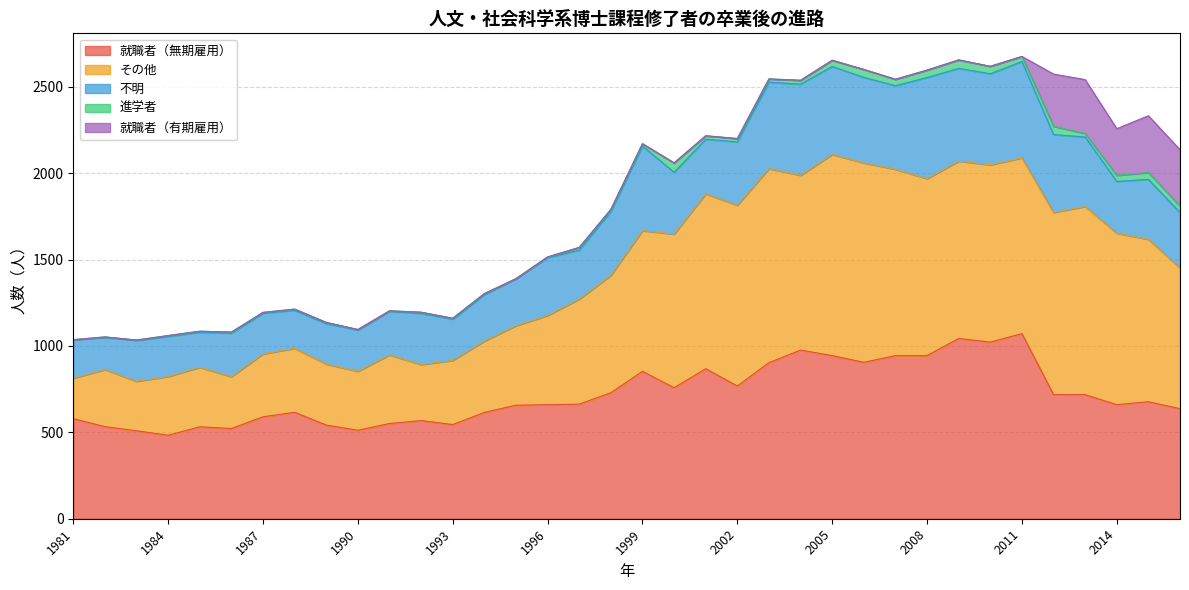

True or false: 就職者（無期雇用） and 進学者 cross at least once.

False